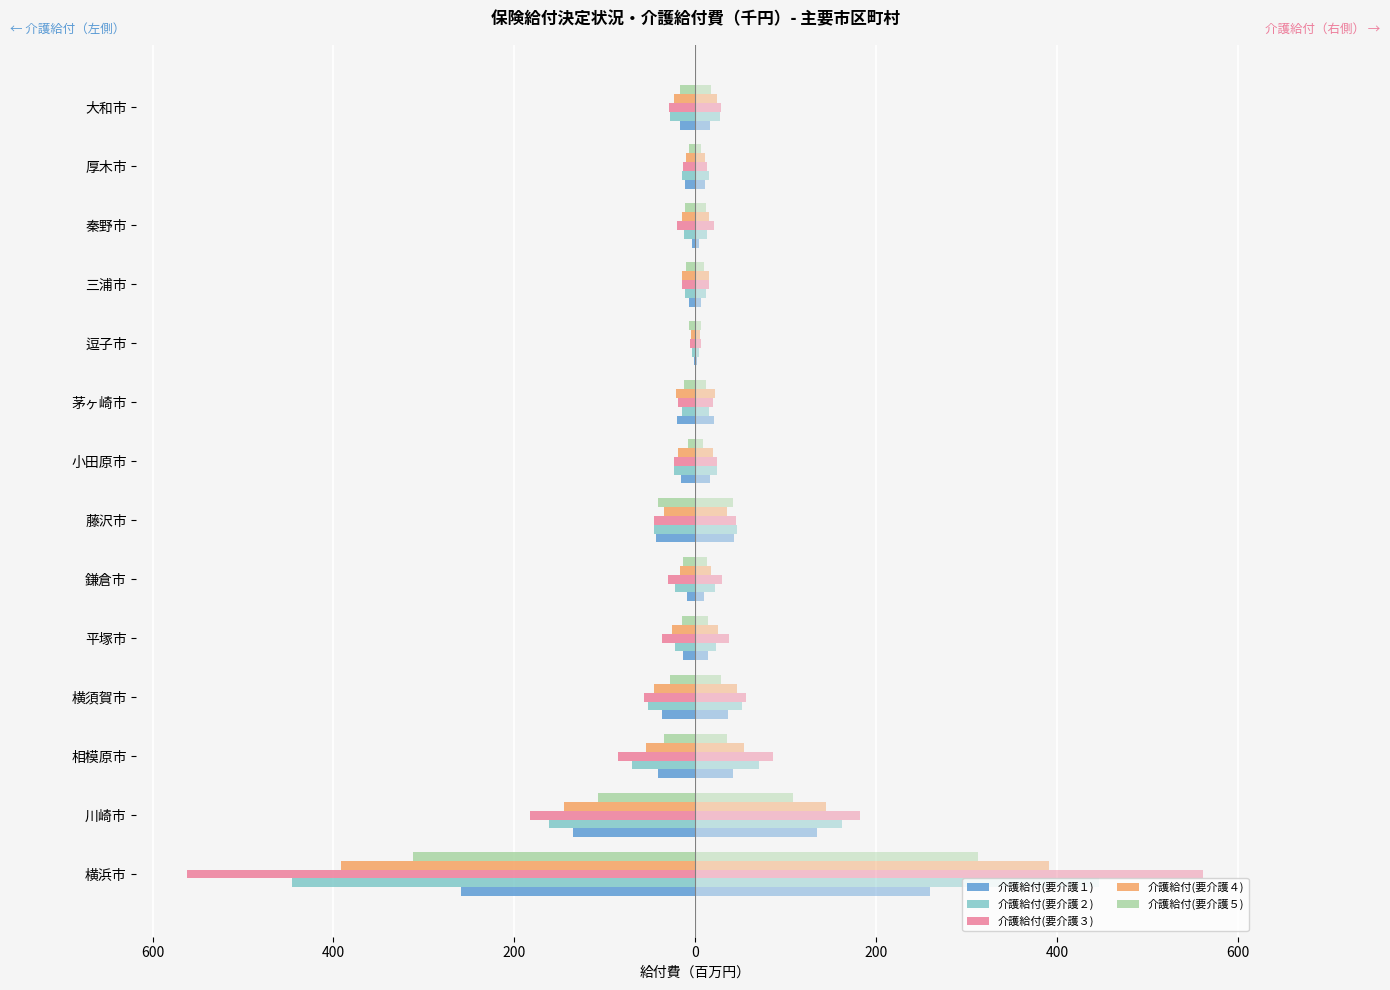

Which series has the largest range (max minus min)?

介護給付(要介護３)